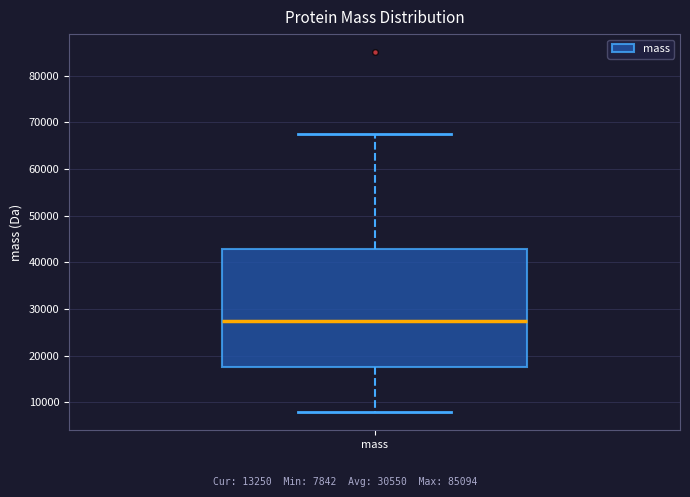

Transcribe this box plot: give where the median line is, the range the box spans, and where the two whiskers end, as read against the y-axis. The values are not printed on the chart, so give them approximately, as read against the axis.

median 27000, box 18000 to 43000, whiskers 8000 to 68000